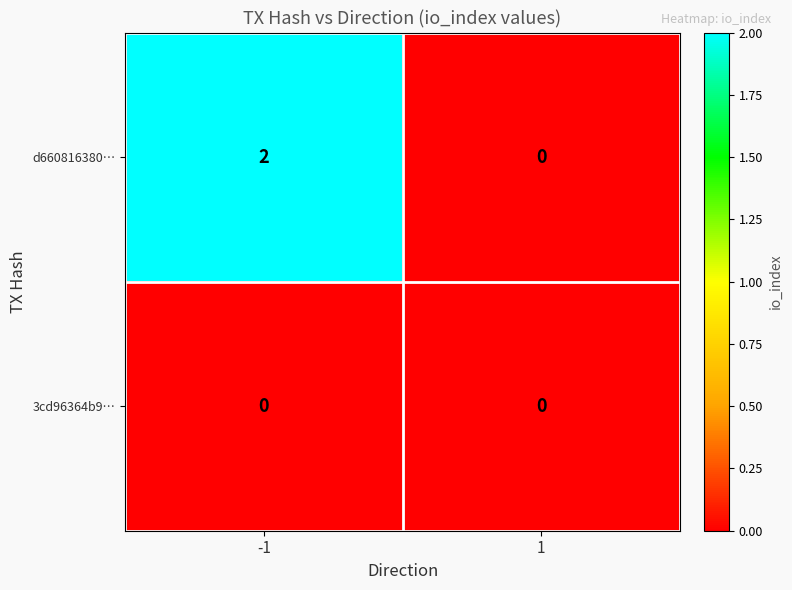

Reading right to left, extract all data points from this chart.

d660816380…: 0	2
3cd96364b9…: 0	0